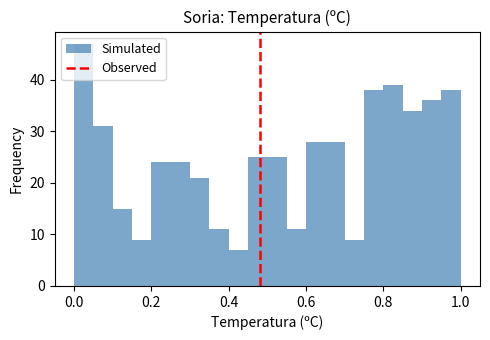

Read against the x-axis, roughly where is the centre of the tallest bar?

0.02